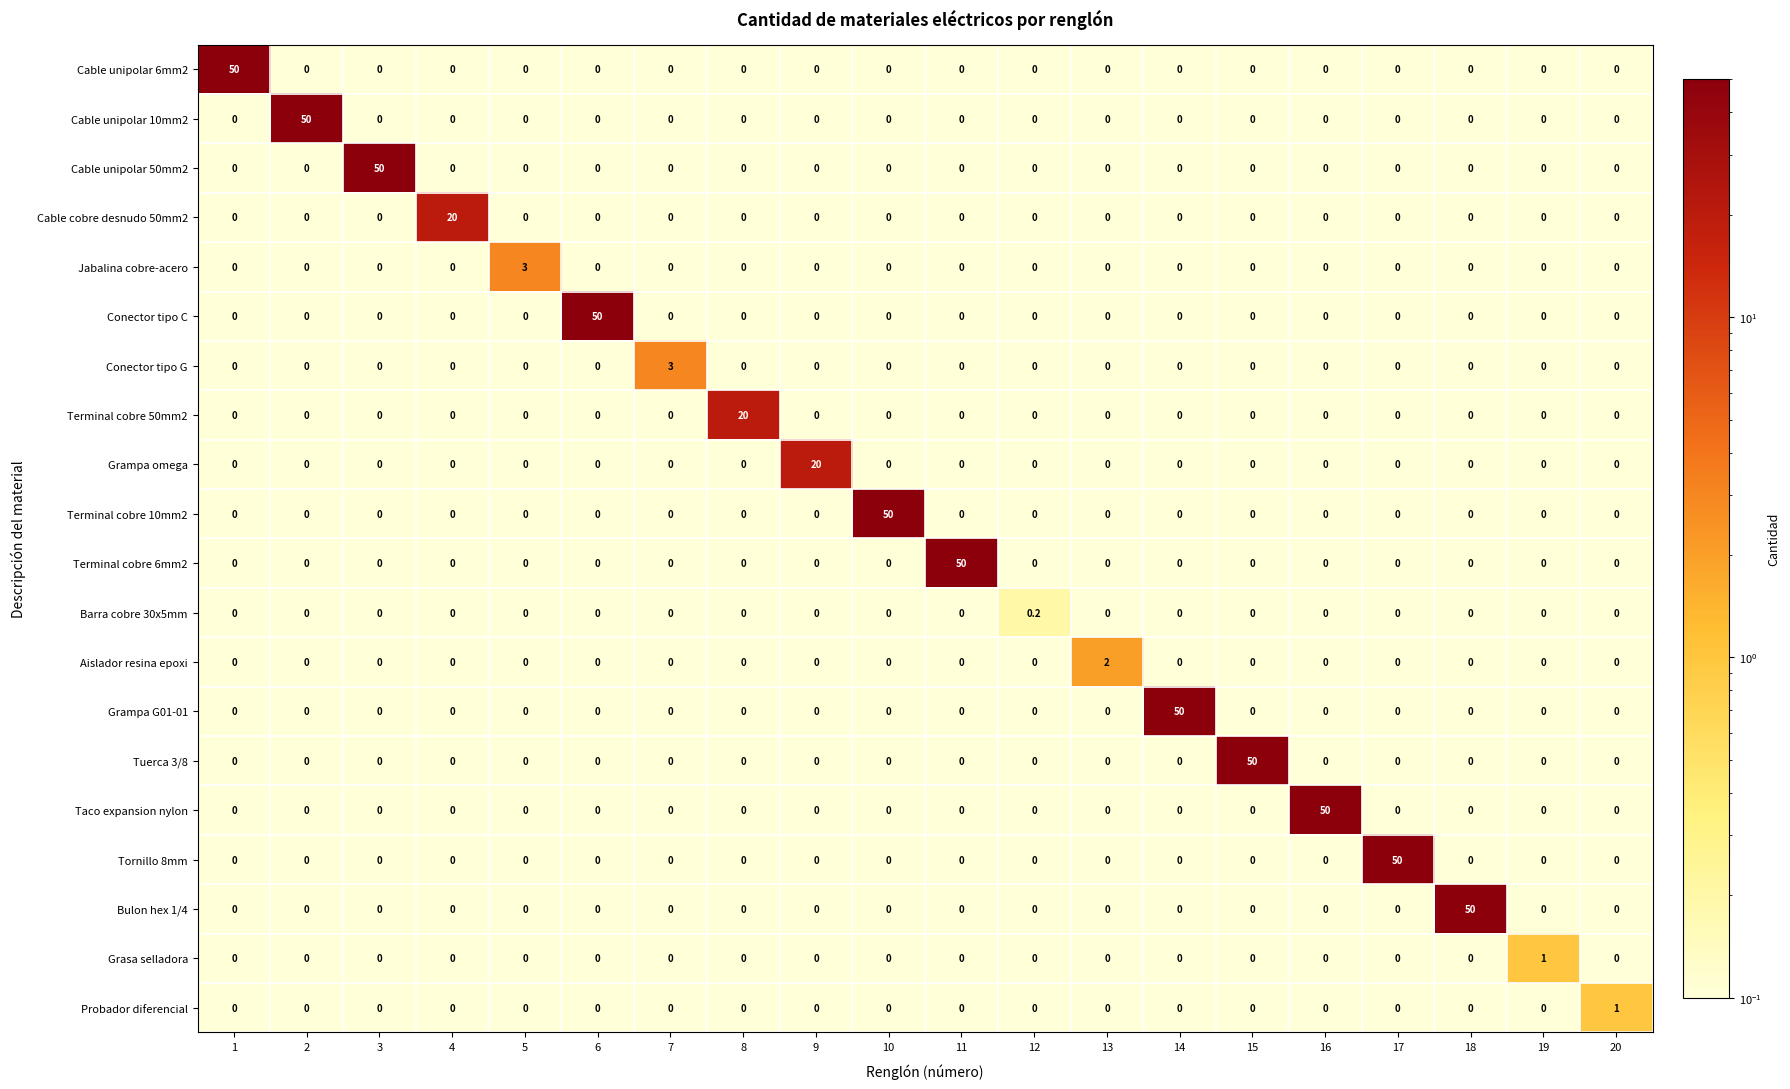

At how many categories does at least one series exceed 49?

11